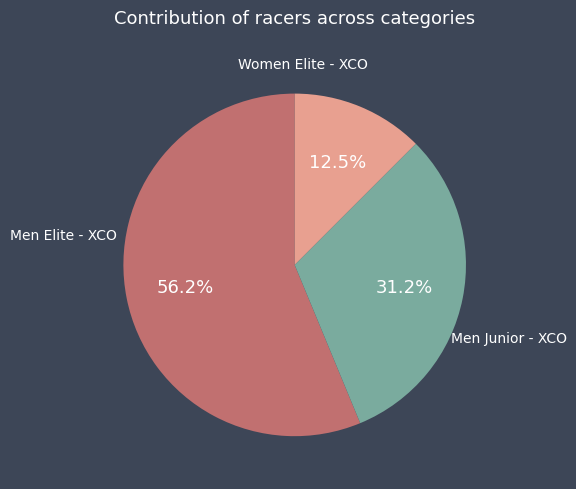

Does any single category account for the majority?

Yes